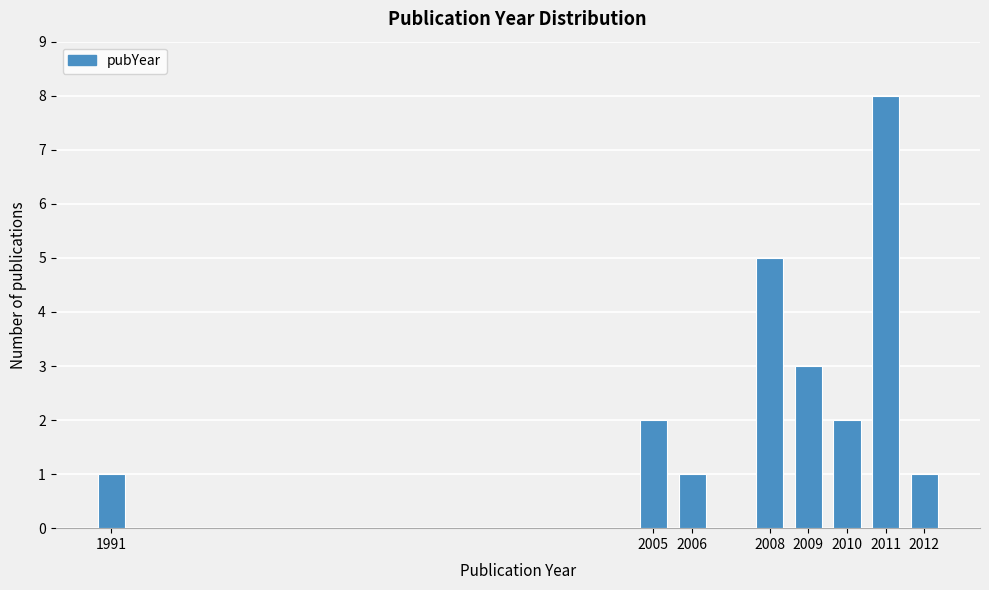

Reading right to left, extract all data points from this chart.

1	8	2	3	5	1	2	1